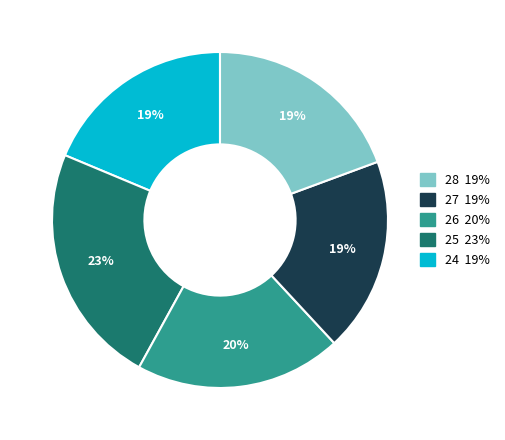

Count the number of slices in the pie.

5